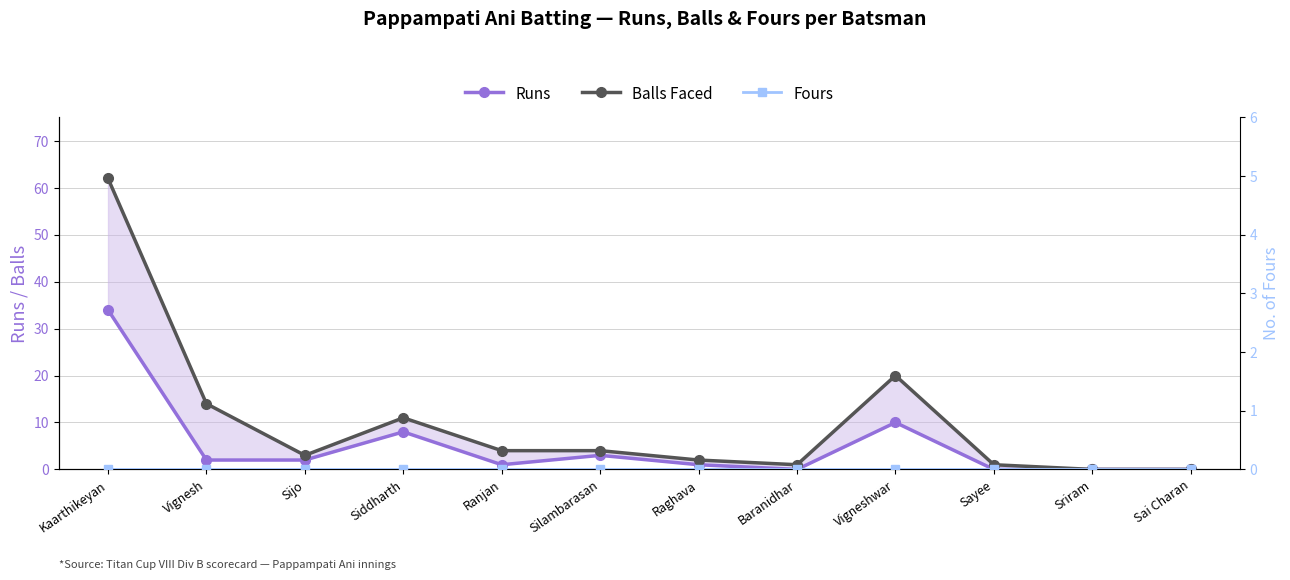

At which label does Runs reach its peak?

Kaarthikeyan